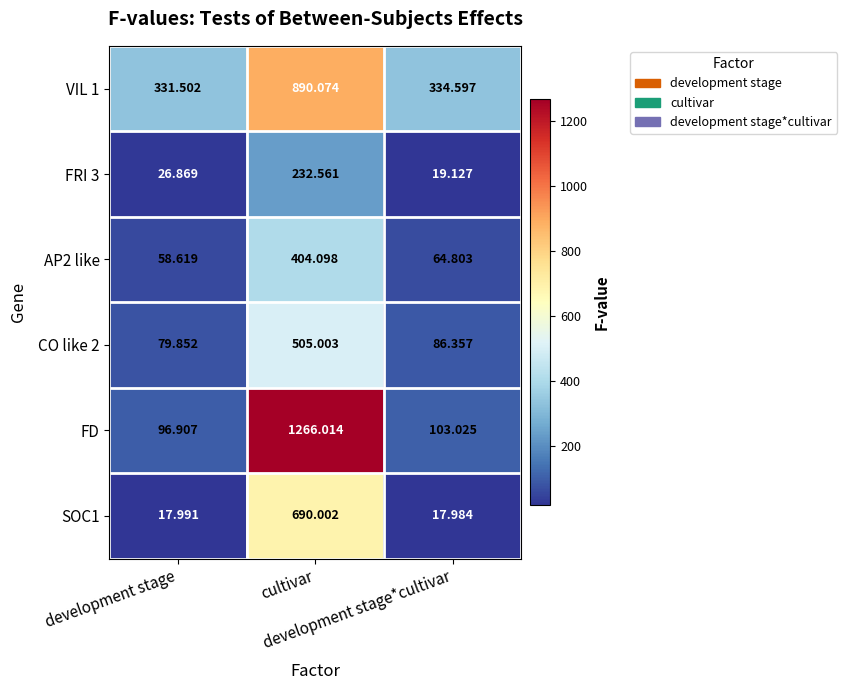

Which series has the widest spread of values?

FD